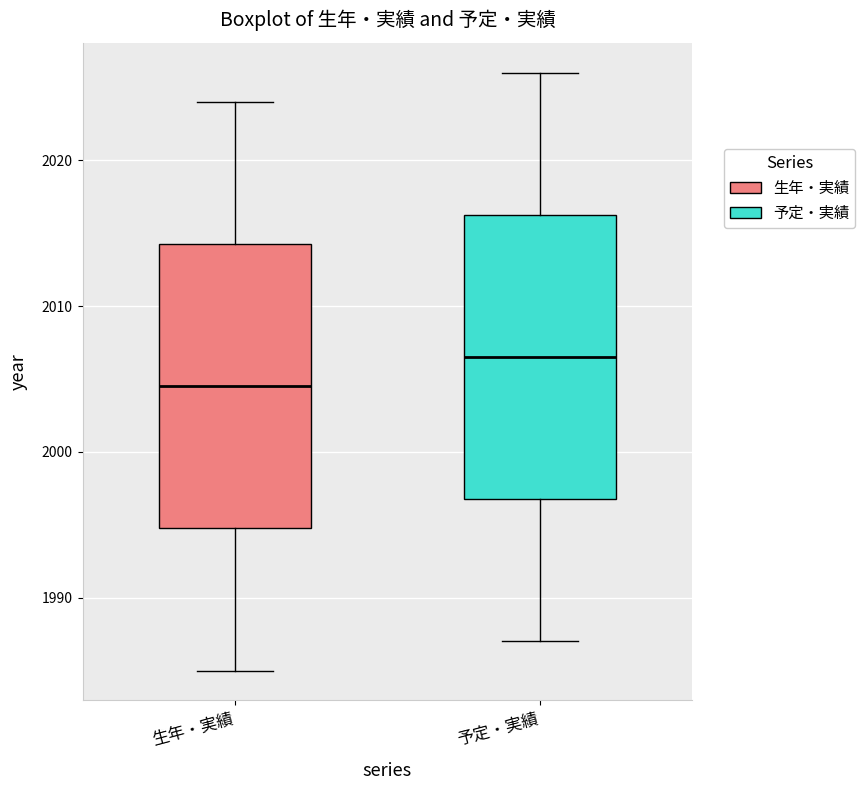

Reading left to right, read every box against the y-axis: the position of its median line, the range the box covers, and the ends of its whiskers. The values are not printed on the chart, so give them approximately, as read against the axis.

生年・実績: median 2005, box 1995 to 2014, whiskers 1985 to 2024
予定・実績: median 2007, box 1997 to 2016, whiskers 1987 to 2026